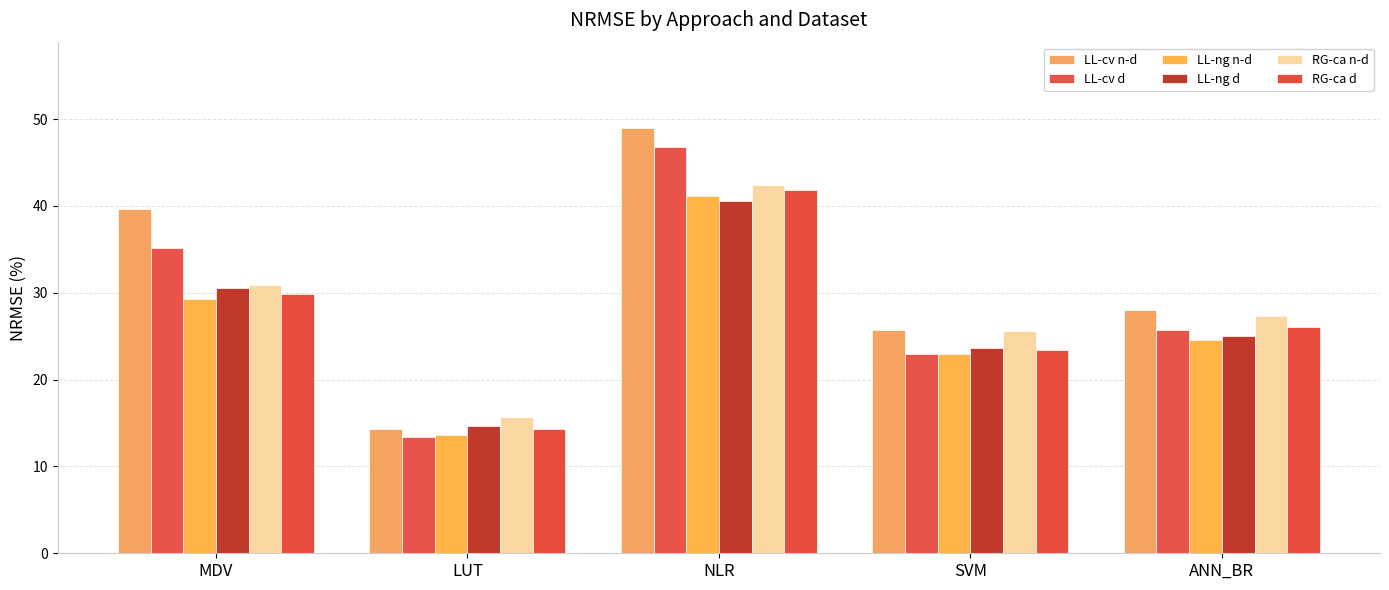

What is the minimum value for LL-ng n-d?

13.6